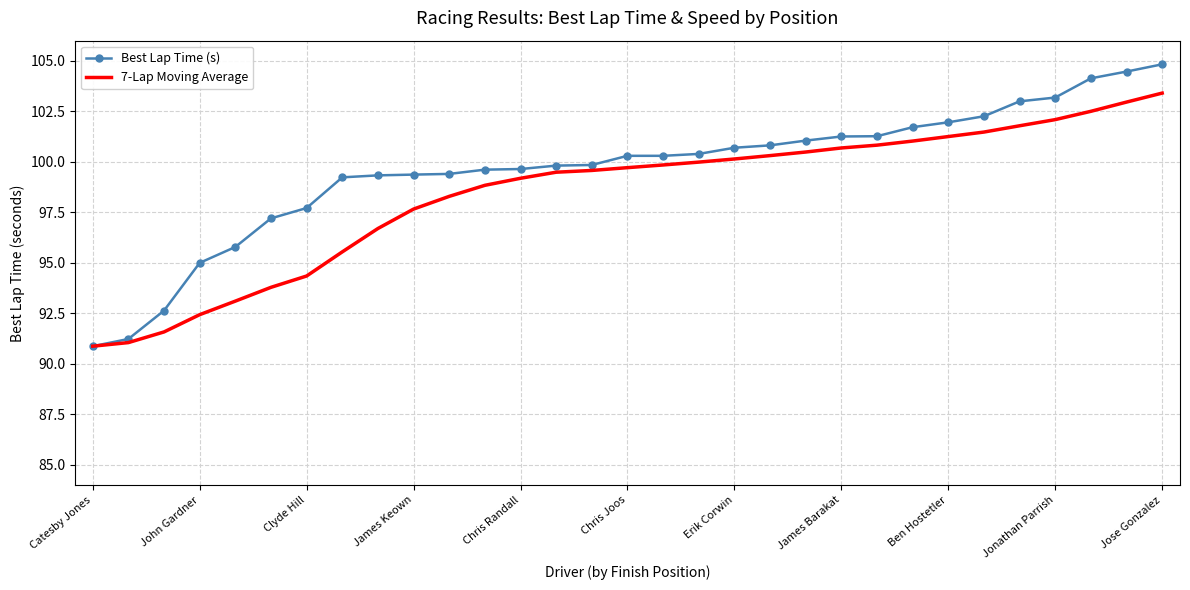

What is the minimum value shown in the chart?

90.9